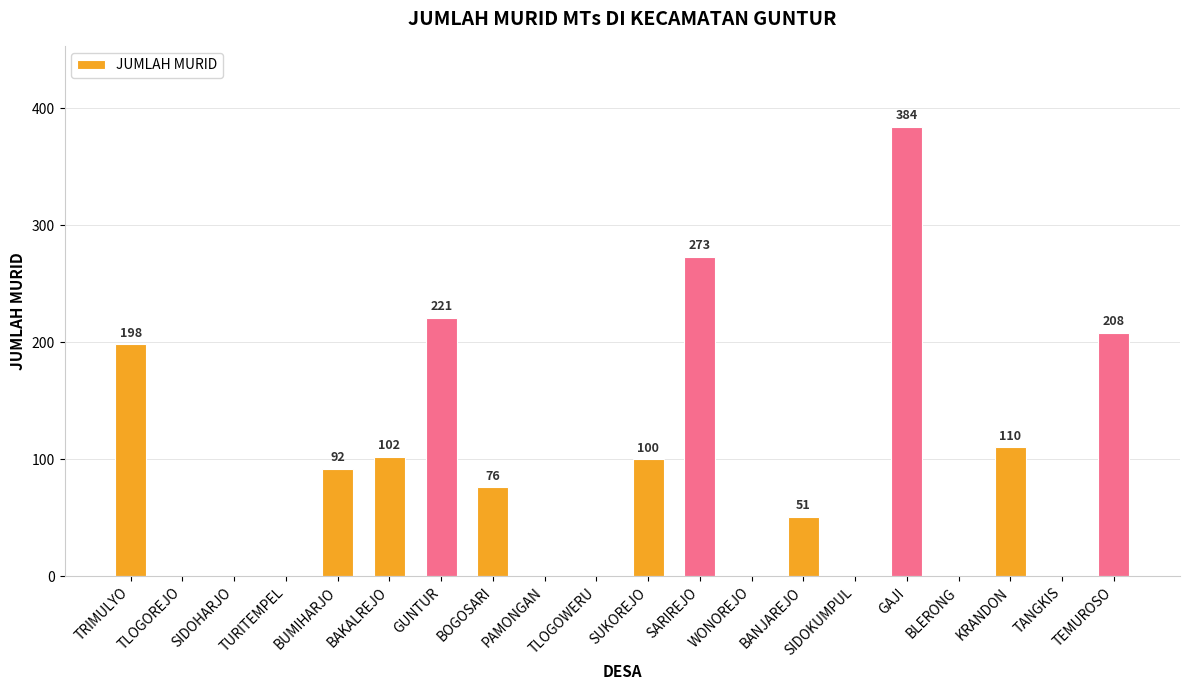

What is the greatest value displayed?

384